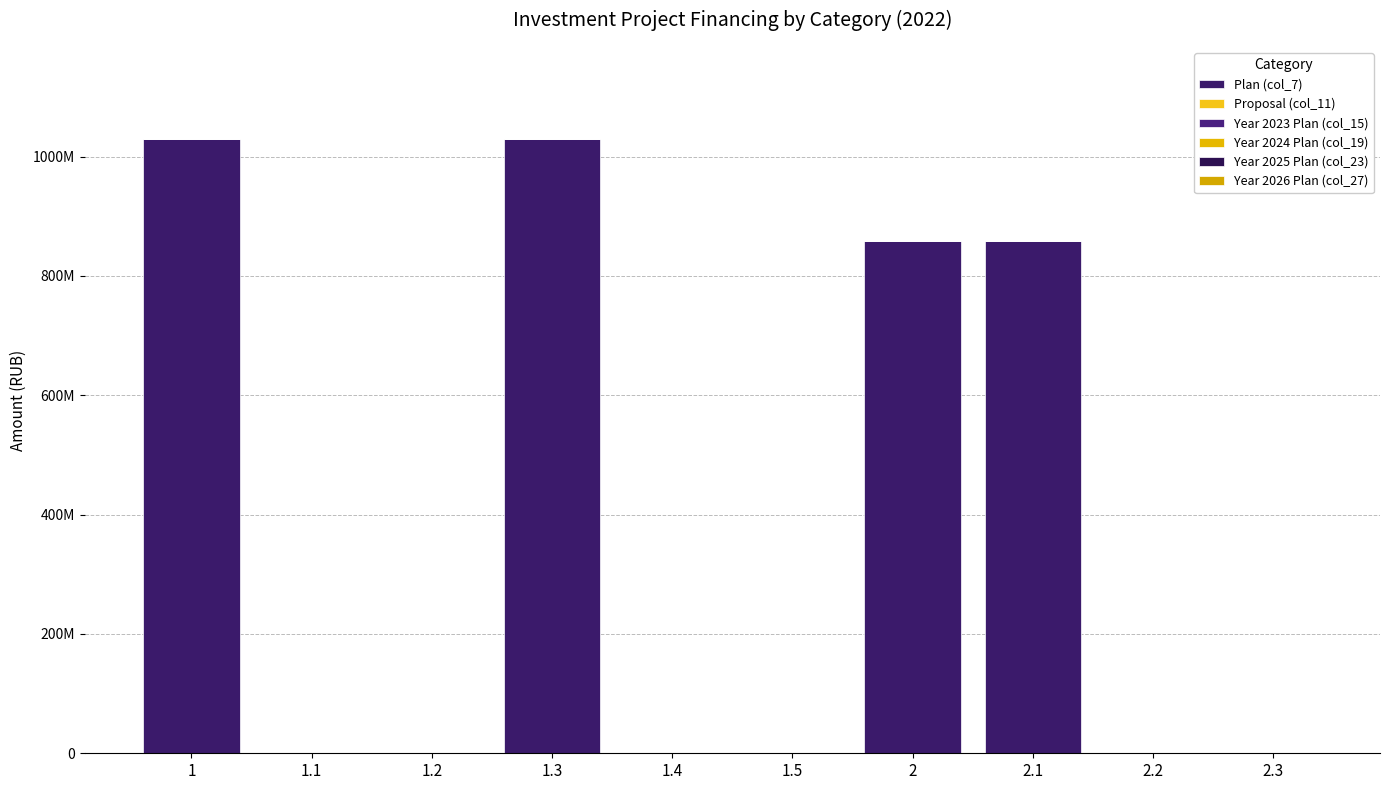

What position from the right is 1.1?

9